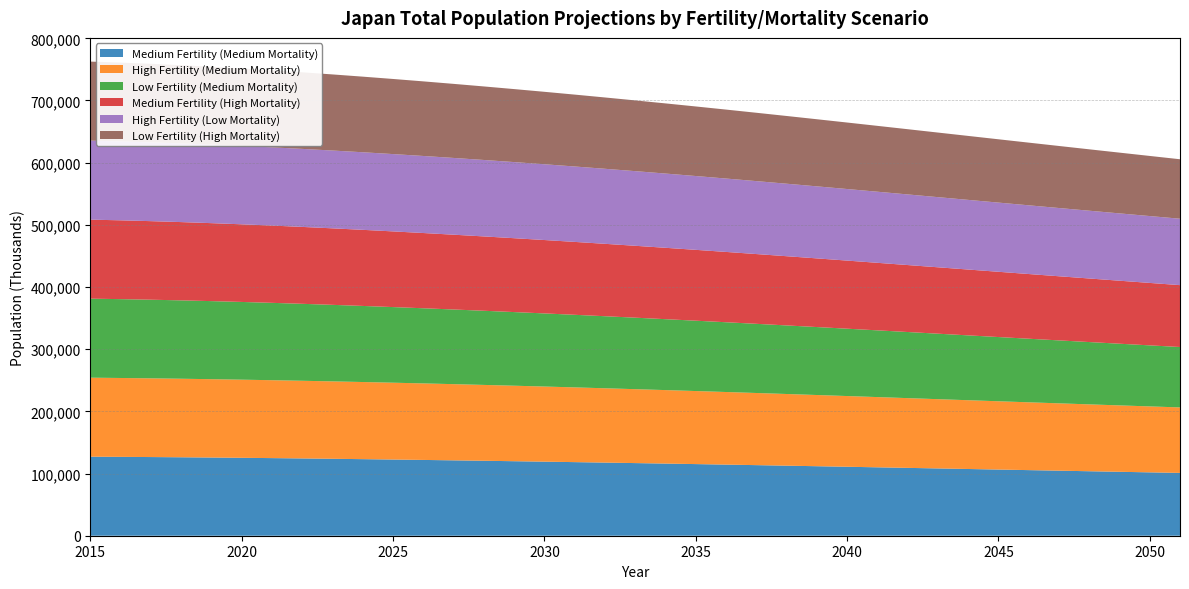

Reading right to left, list all the values displayed in this chart.

Medium Fertility (Medium Mortality): 101028.9	101923.1	102818.5	103715.9	104615.6	105517.6	106421.2	107325.5	108229.2	109130.6	110027.7	110918.6	111801.2	112673.9	113534.8	114382.6	115215.7	116032.8	116833.3	117616.2	118380.3	119125.1	119850.2	120555.1	121239.7	121903.1	122544.1	123160.8	123750.6	124310.2	124836.2	125324.8	125772.9	126177.0	126532.4	126837.7	127094.7
High Fertility (Medium Mortality): 105335.0	106064.8	106802.0	107547.7	108302.5	109065.9	109837.0	110614.3	111395.7	112178.8	112960.8	113739.0	114510.8	115273.8	116025.7	116764.5	117488.0	118194.5	118882.2	119549.8	120195.8	120819.1	121419.0	121995.0	122546.5	123072.9	123573.0	124045.8	124490.4	124906.6	125295.3	125658.5	125998.5	126315.5	126605.2	126863.8	127094.7
Low Fertility (Medium Mortality): 97141.9	98172.0	99199.3	100224.4	101247.8	102269.5	103289.2	104306.4	105320.4	106329.8	107333.2	108329.2	109316.0	110292.3	111256.7	112208.0	113145.3	114067.5	114974.9	115866.4	116741.5	117599.7	118440.6	119263.9	120069.5	120856.4	121623.1	122367.1	123084.5	123770.0	124416.6	125016.5	125561.8	126045.7	126462.6	126812.5	127094.7
Medium Fertility (High Mortality): 99532.8	100435.3	101338.1	102242.4	103149.0	104058.3	104970.0	105883.7	106798.3	107712.6	108624.8	109533.1	110435.6	111330.5	112216.2	113090.9	113953.3	114802.0	115636.6	116456.1	117259.7	118046.7	118816.8	119569.8	120305.7	121023.9	121723.5	122402.9	123059.8	123691.1	124293.5	124863.8	125398.8	125895.3	126348.8	126758.1	127094.7
High Fertility (Low Mortality): 106819.8	107542.1	108272.5	109011.5	109759.1	110514.7	111276.9	112043.7	112812.8	113581.5	114346.8	115105.9	115856.2	116595.4	117321.4	118031.9	118725.0	119398.6	120051.2	120681.1	121286.7	121867.1	122421.4	122948.8	123448.7	123920.1	124361.7	124772.2	125150.5	125496.3	125810.3	126094.4	126350.9	126579.7	126776.6	126937.8	127094.7
Low Fertility (High Mortality): 95649.0	96687.1	97721.7	98753.6	99783.7	100812.5	101840.2	102866.7	103891.4	104913.6	105932.0	106945.3	107951.9	108950.4	109939.3	110917.6	111884.0	112837.8	113779.1	114707.3	115621.7	116522.0	117407.9	118279.3	119136.0	119977.7	120803.0	121609.6	122394.0	123151.0	123874.1	124555.5	125187.8	125764.1	126279.1	126732.9	127094.7